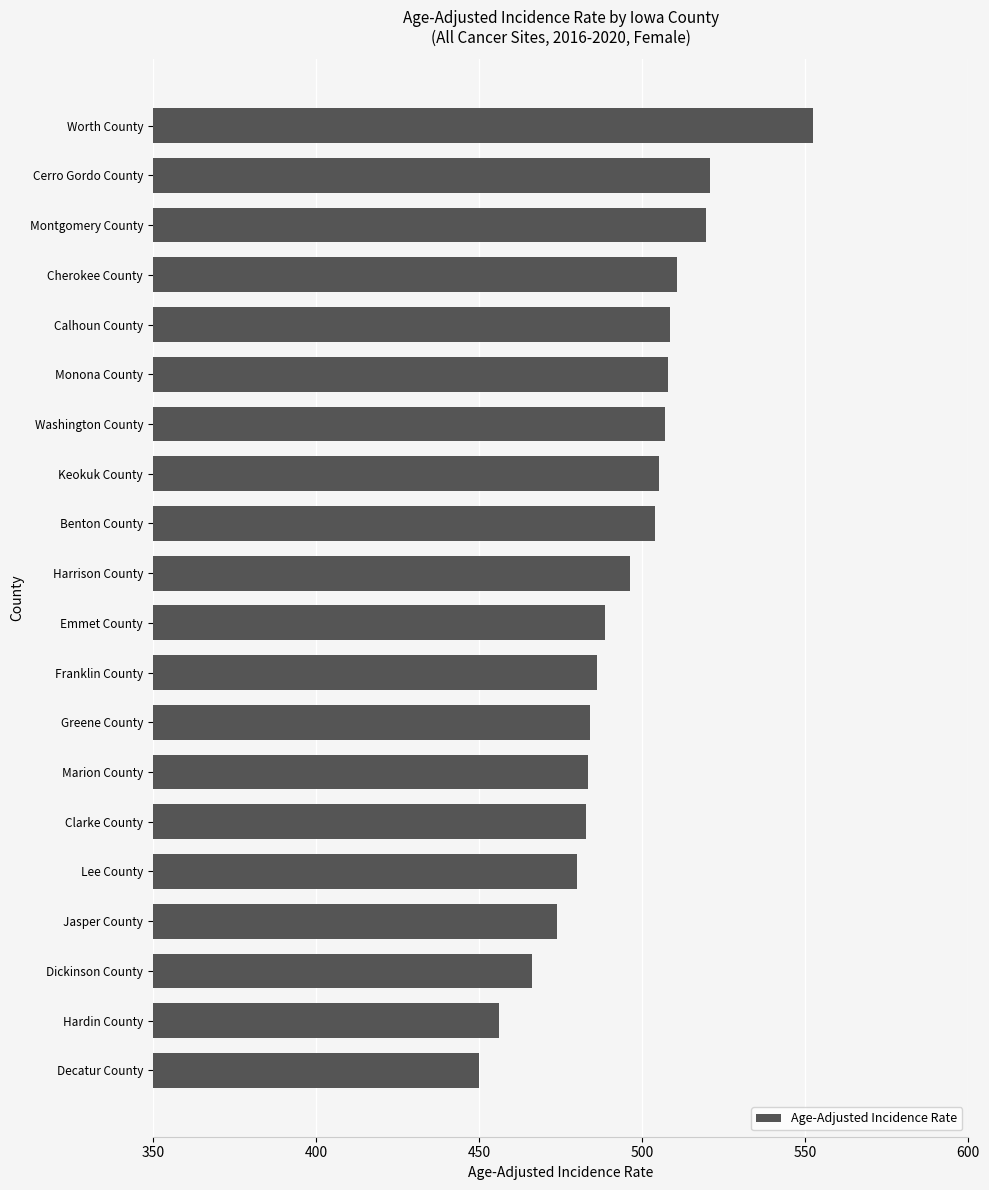

Which category has the lowest value across all series?

Decatur County